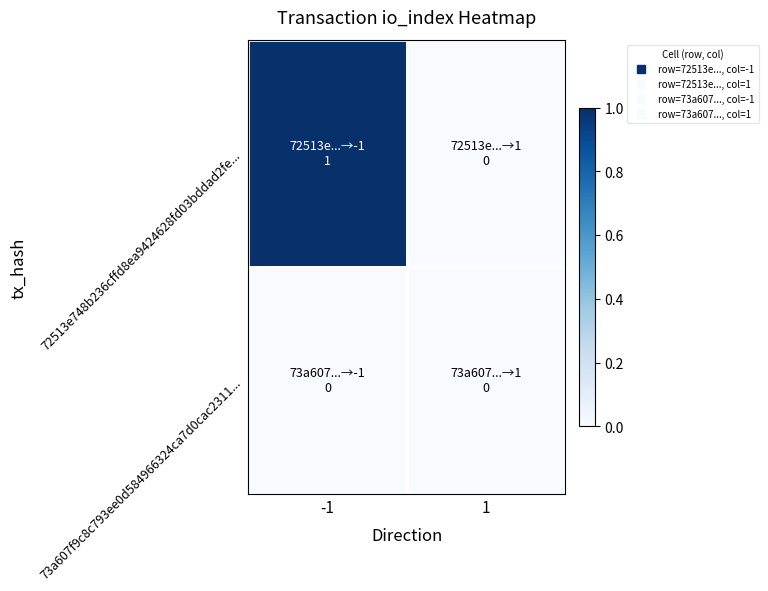

What is the total value across all series at -1?

1